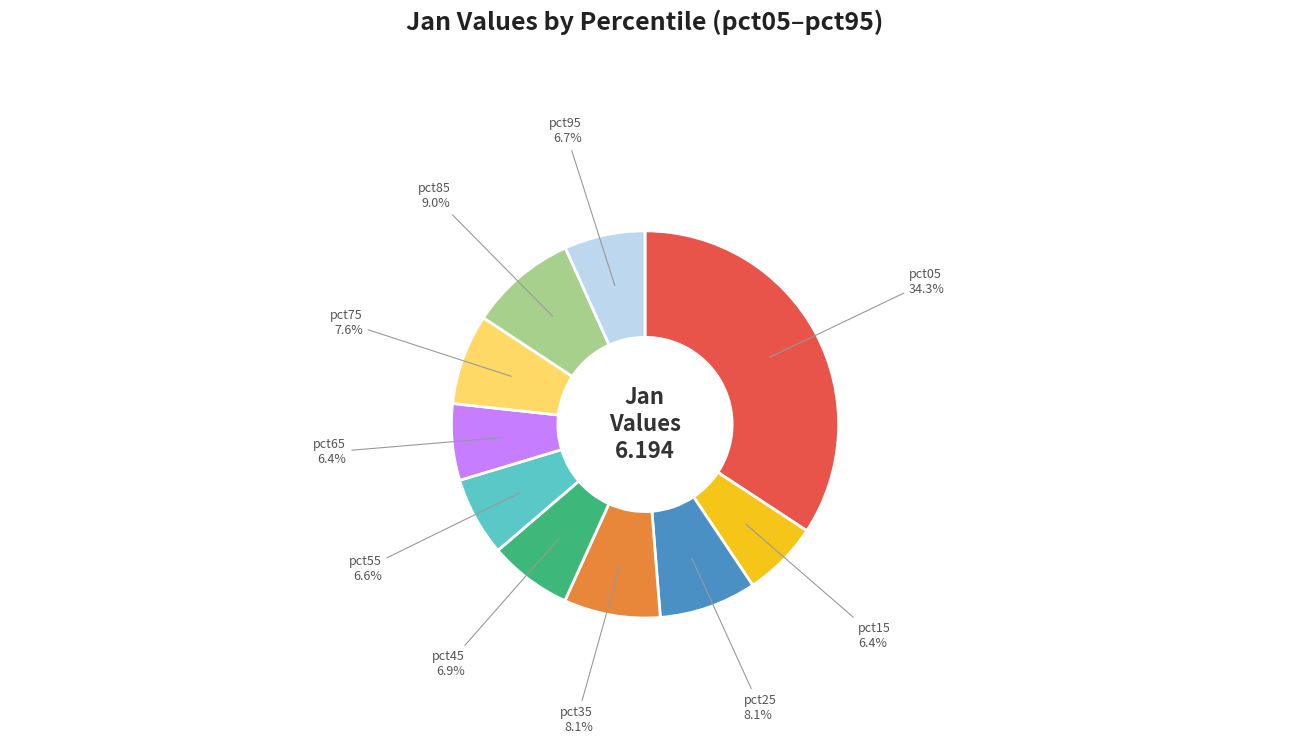

Does any single category account for the majority?

No